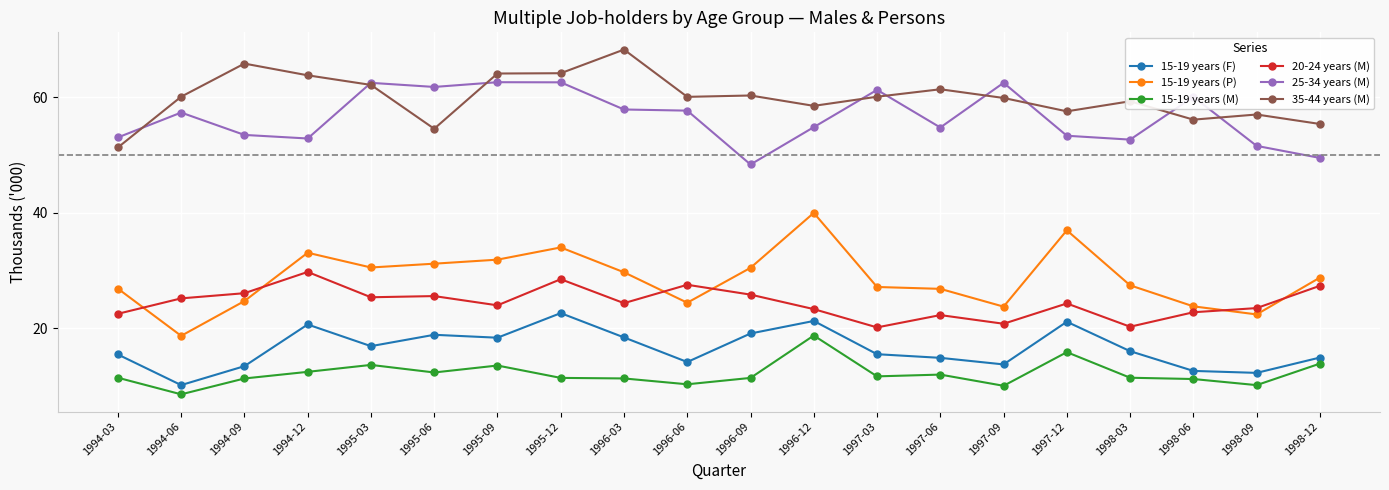

What is the total value across all series at 1995-03?

211.1